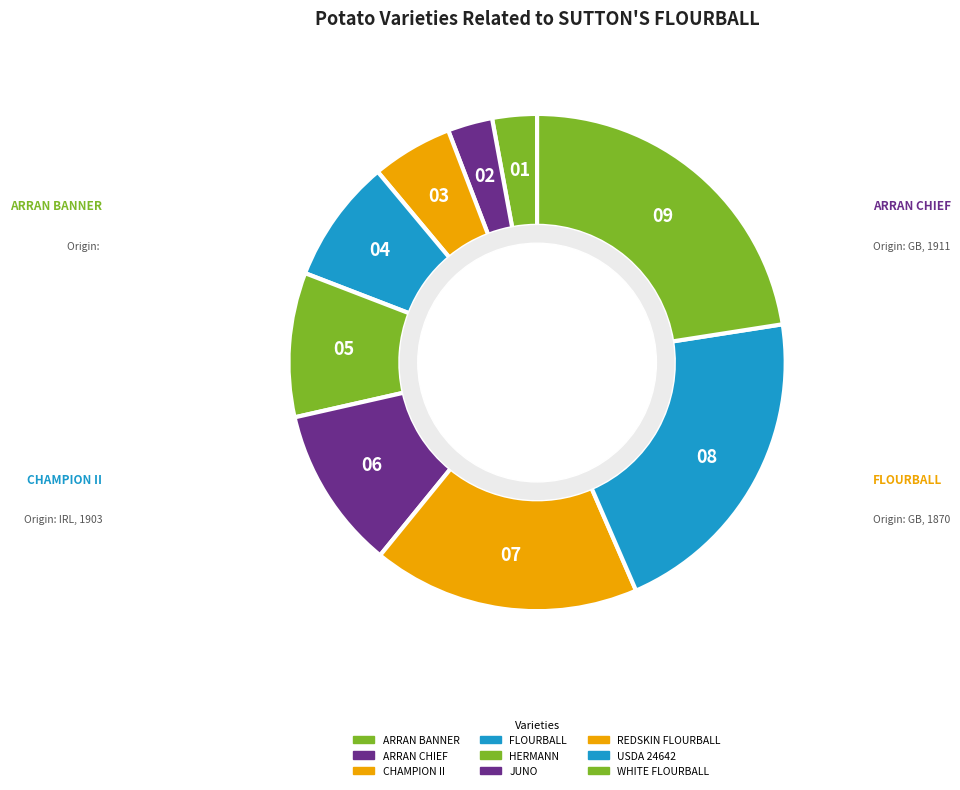

What is the change in value from CHAMPION II to USDA 24642?

+6104